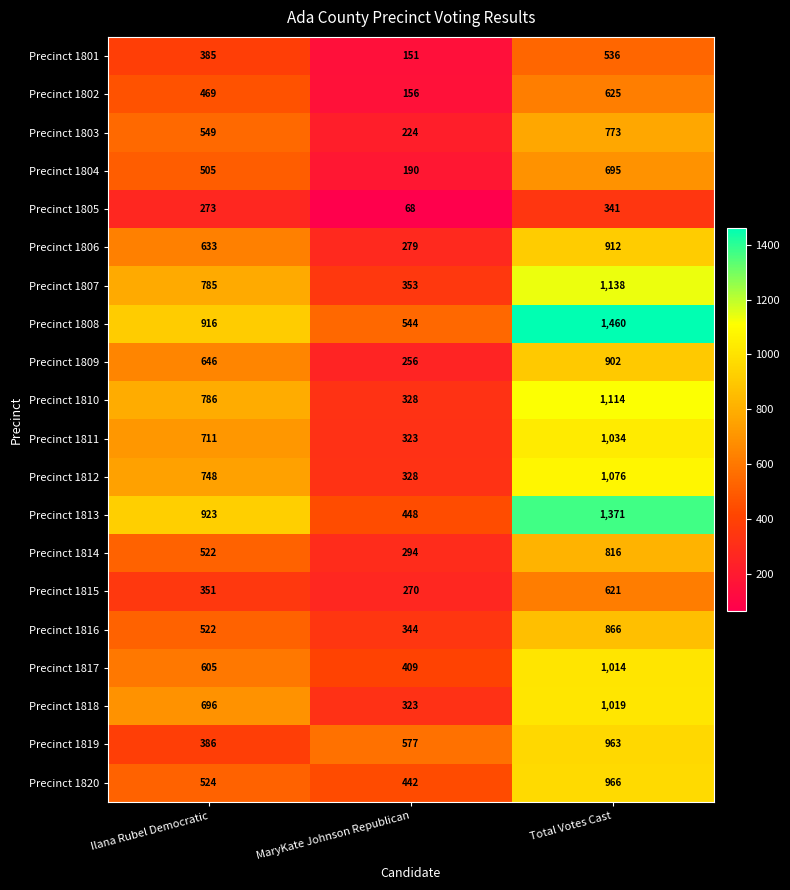

How many Precinct 1816 values are between 344 and 866?

3